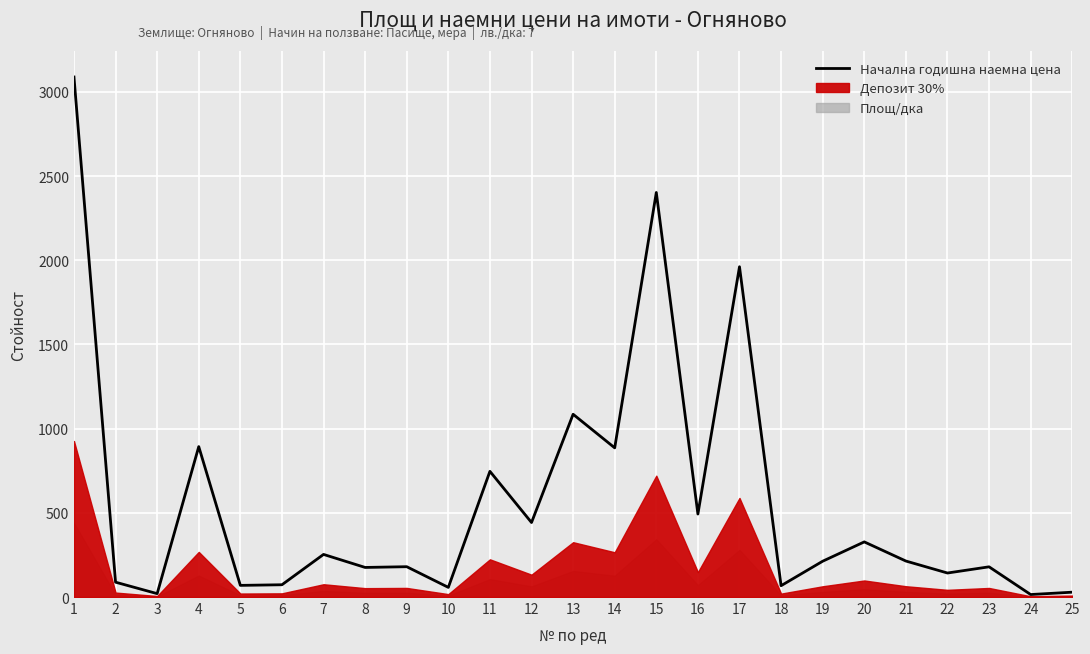

What is the value of the 11th point from the left?

746.6